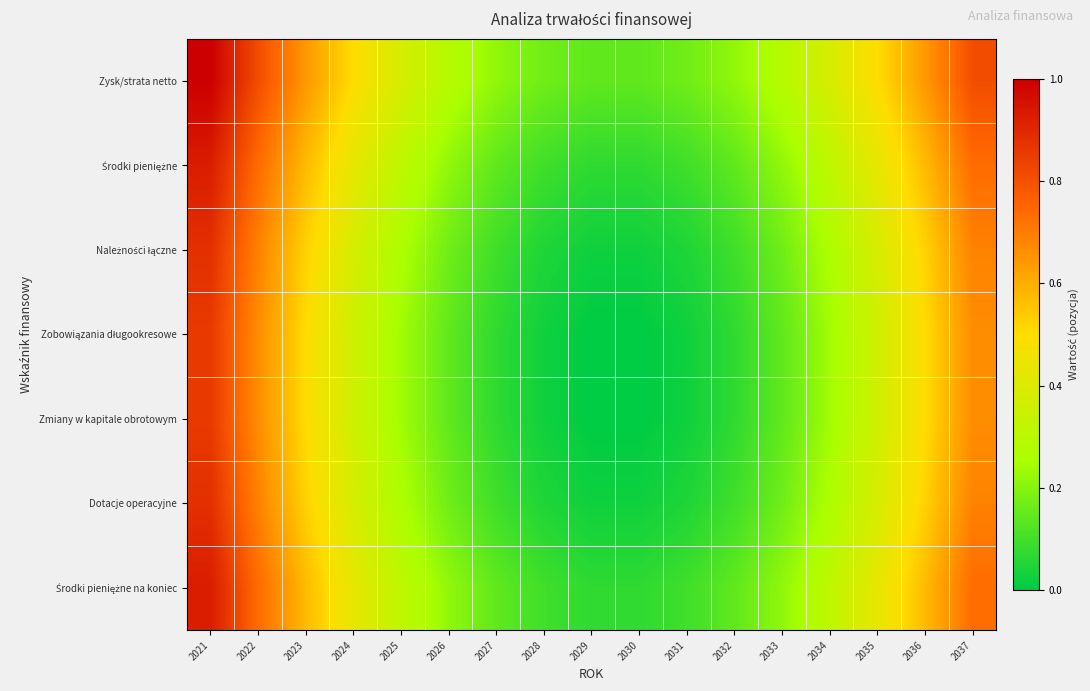

How many distinct data groups are displayed?

7